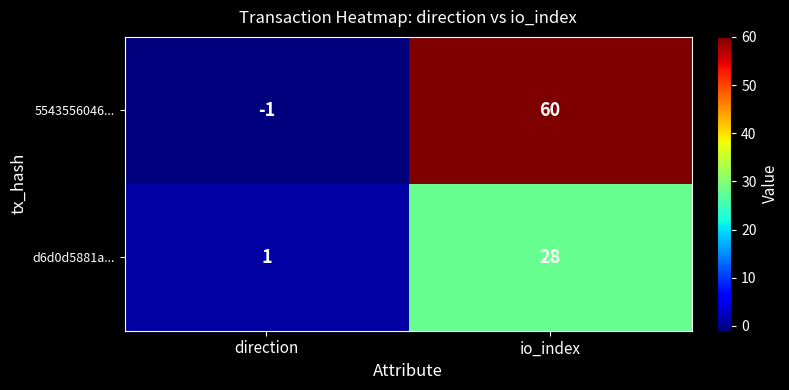

List the series in order of their peak value, highest first.

5543556046..., d6d0d5881a...